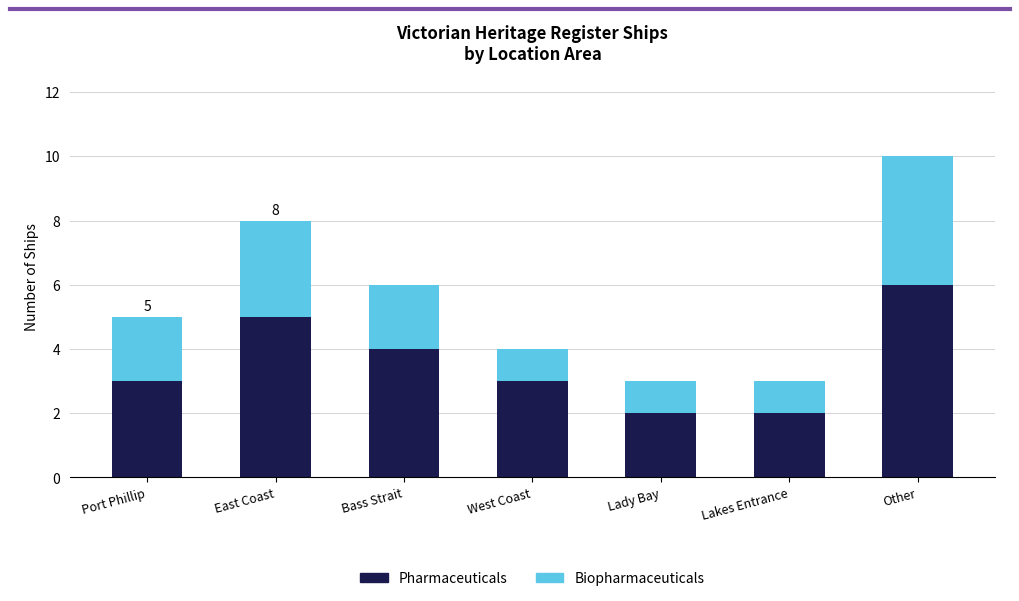

At which category is the sum across all series the highest?

Other